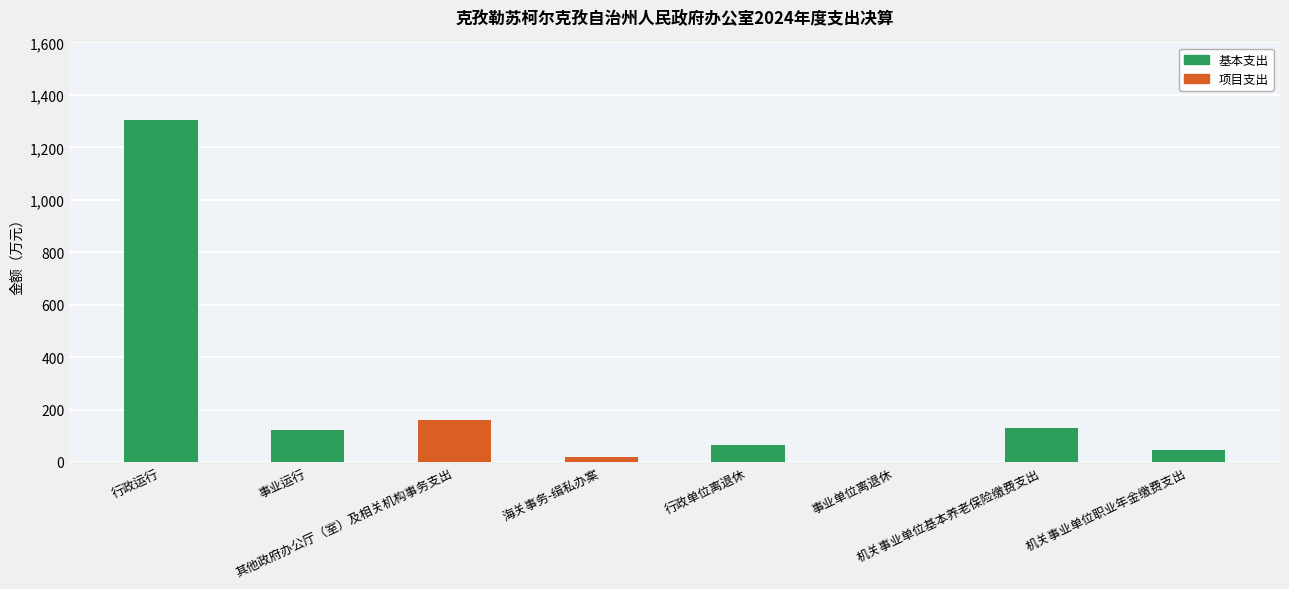

What is the sum of all 基本支出 values?

1671.9